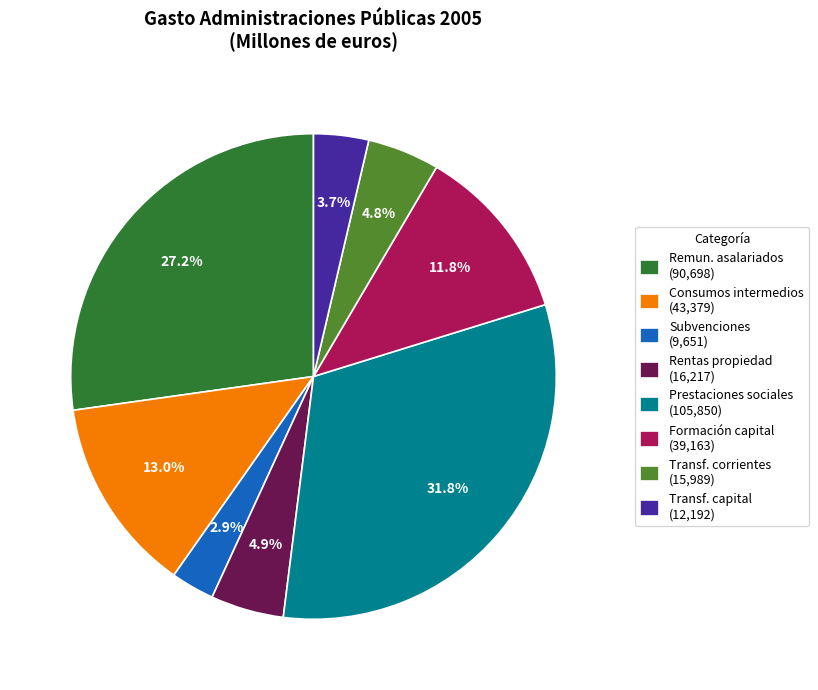

Which slice is the smallest?

Subvenciones (9,651)